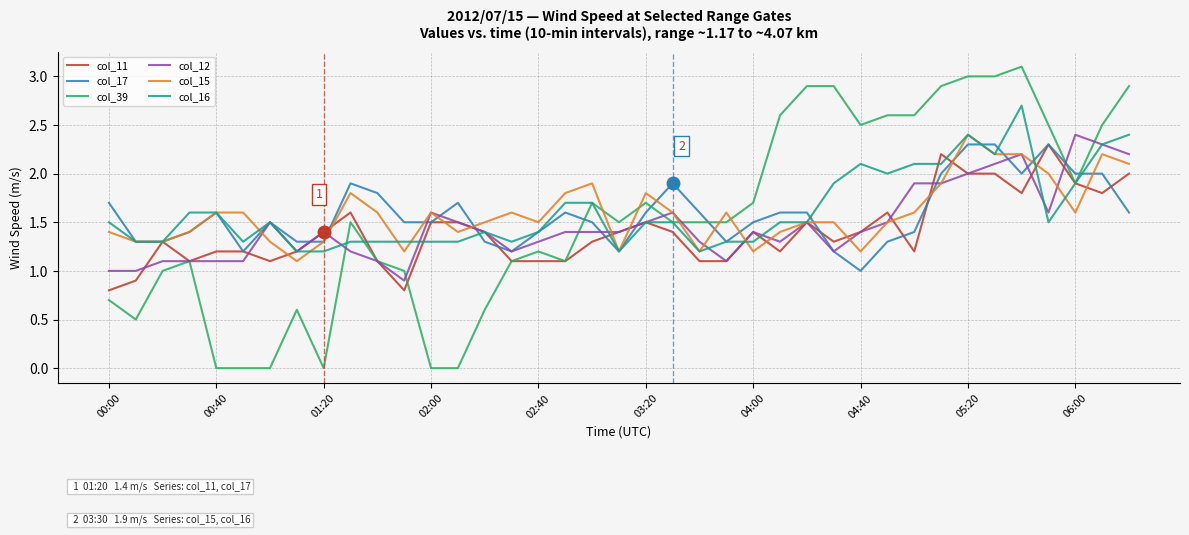

True or false: col_15 and col_39 cross at least once.

True